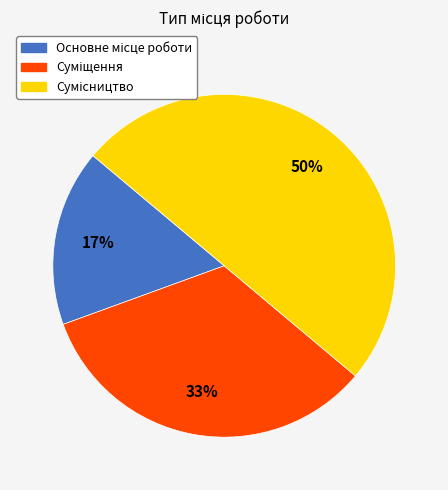

To the nearest percent, what is the average slice percentage?

33%